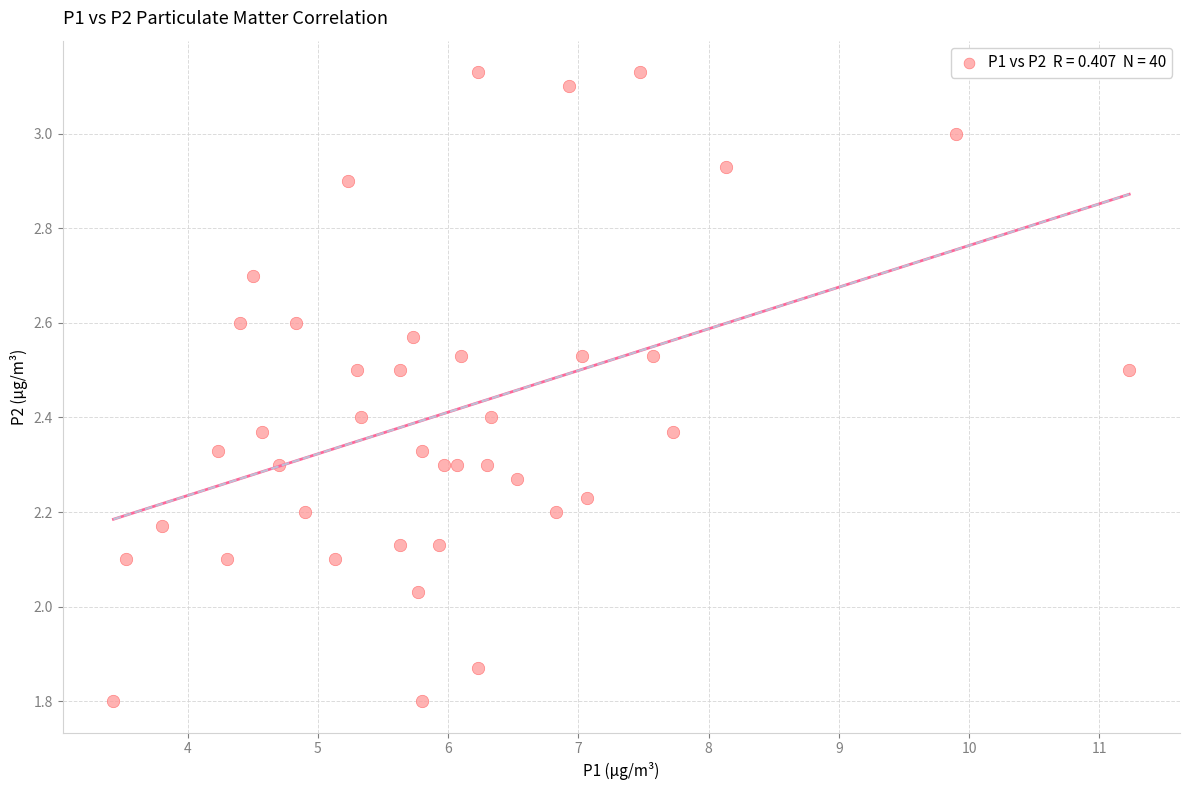

What is the range of Y values (max minus min)?

1.3